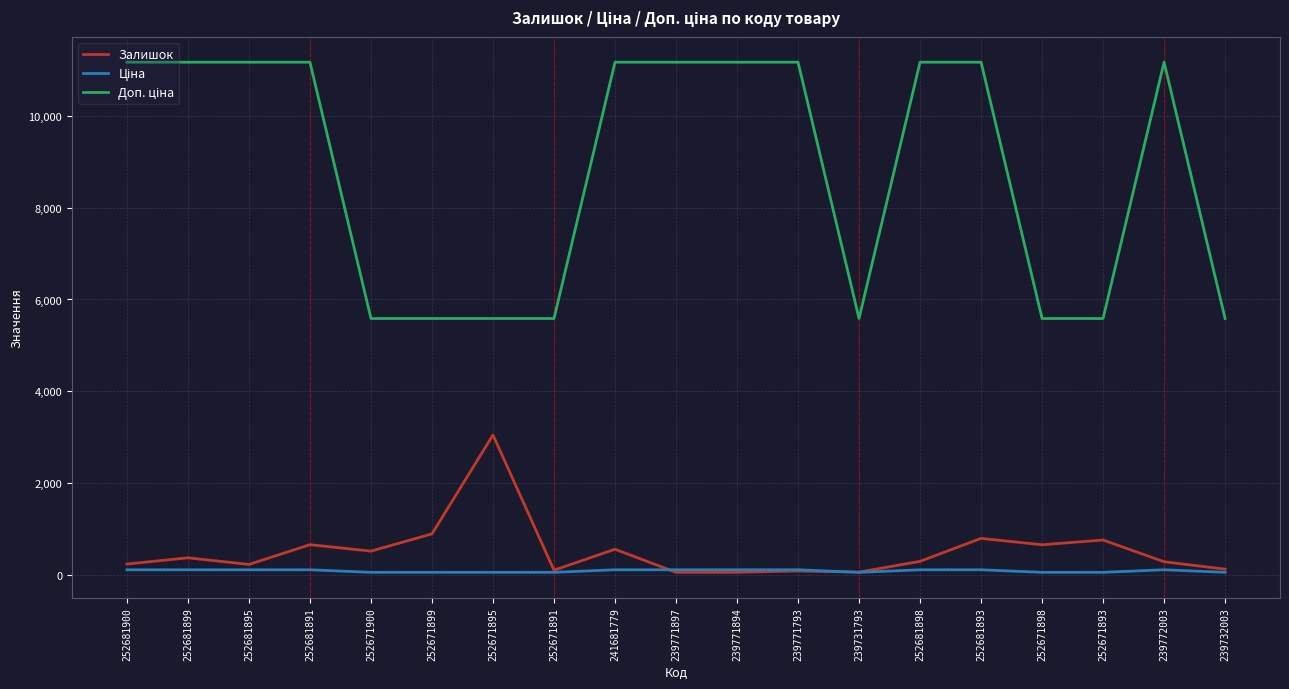

Is it true that Залишок equals 795.0 at 252681893?

True